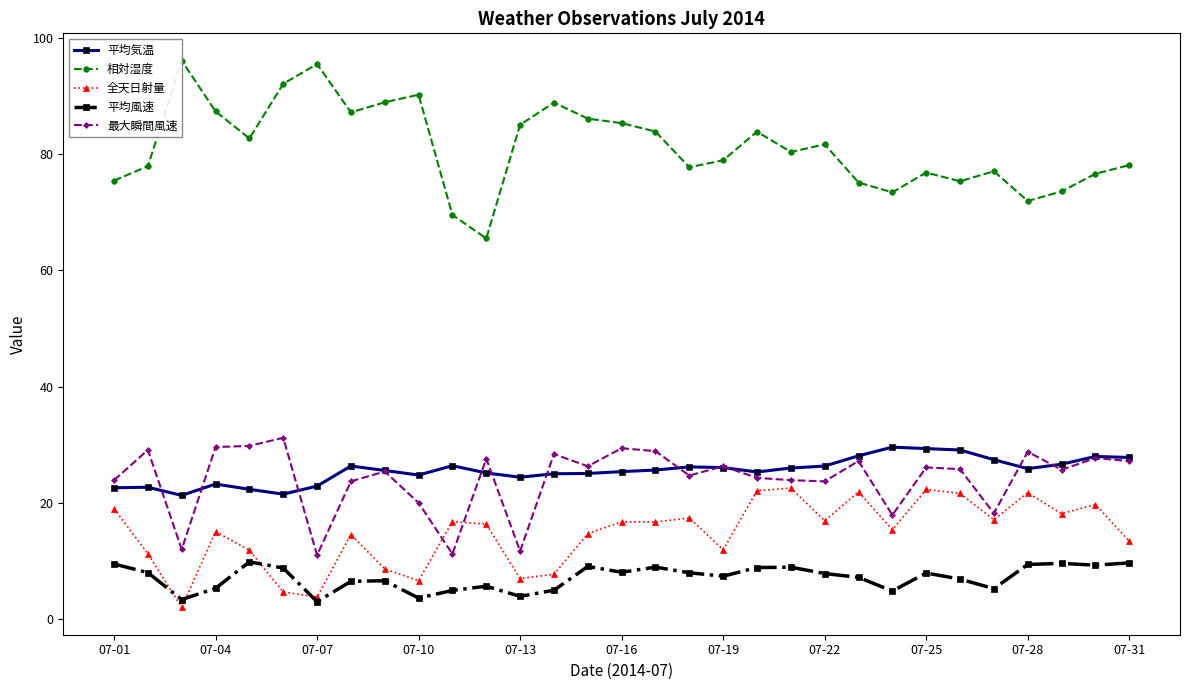

True or false: 平均気温 has a value of 17.2 at 07-16.

False